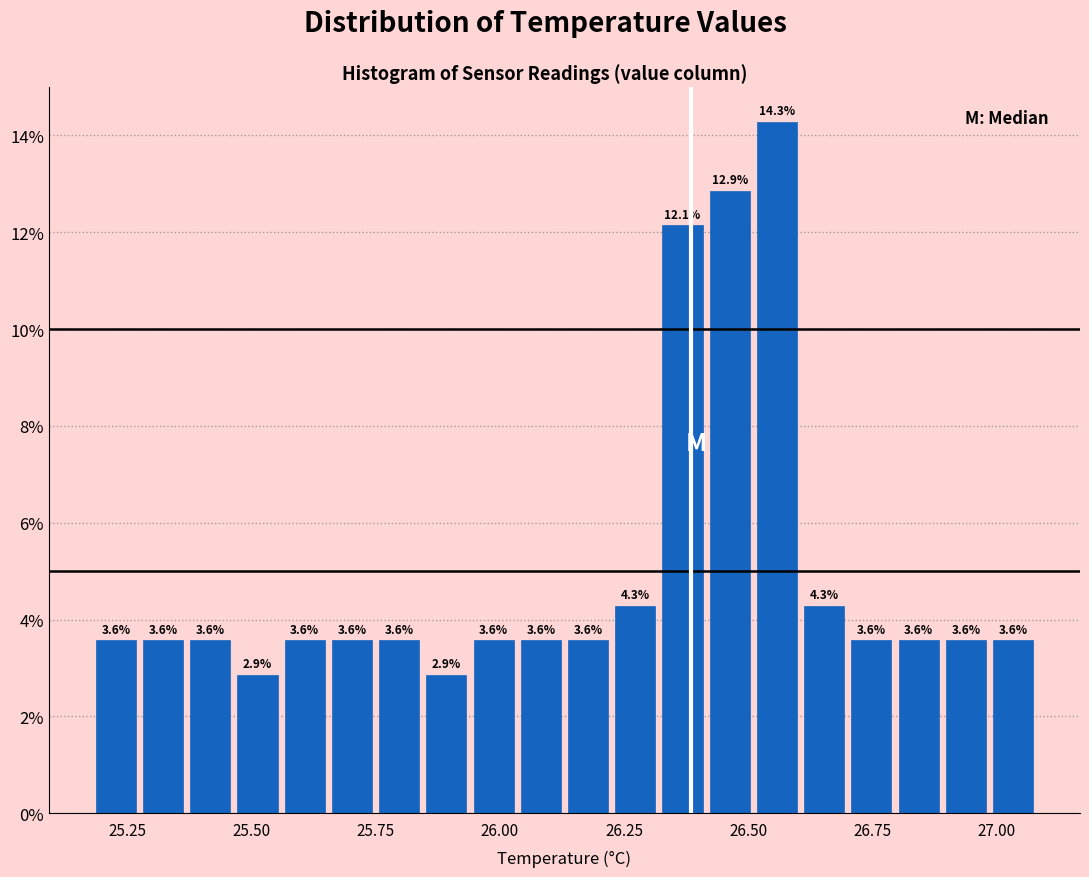

Read against the x-axis, roughly where is the centre of the tallest bar?

26.55